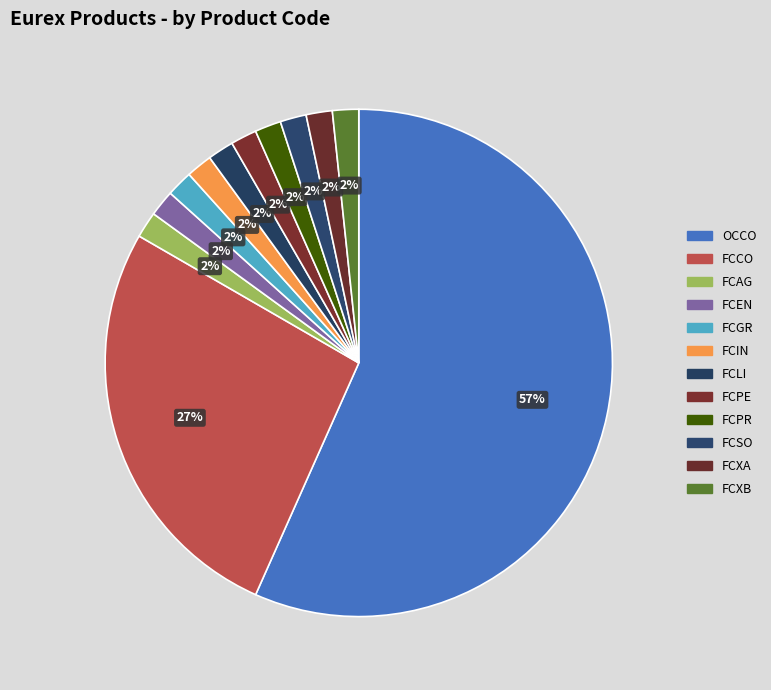

How many segments does this pie chart have?

12